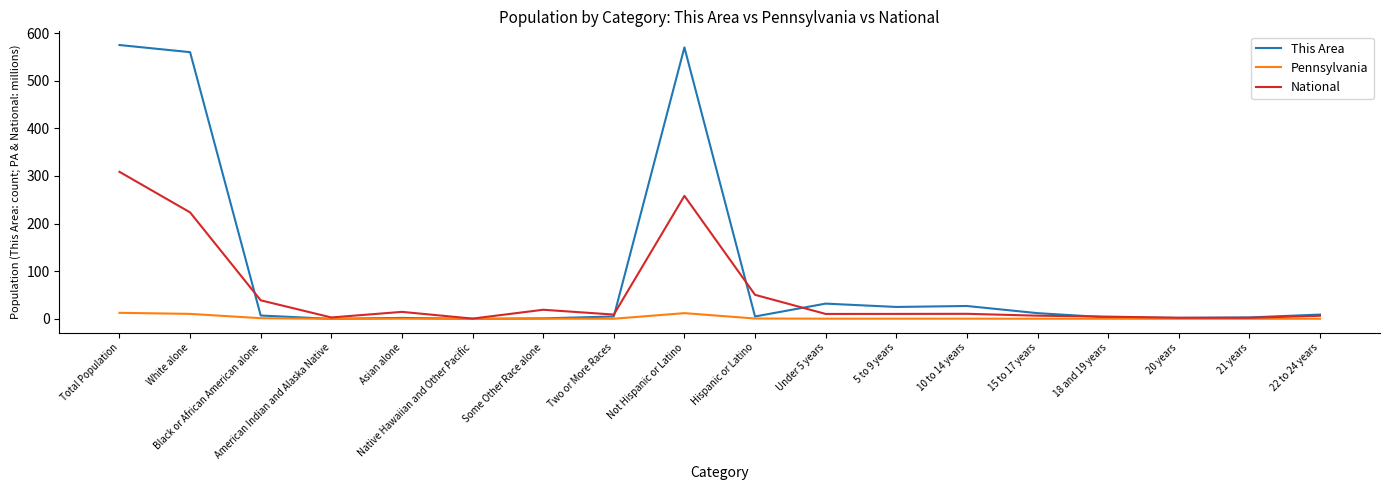

Is it true that This Area equals 32.0 at Under 5 years?

True